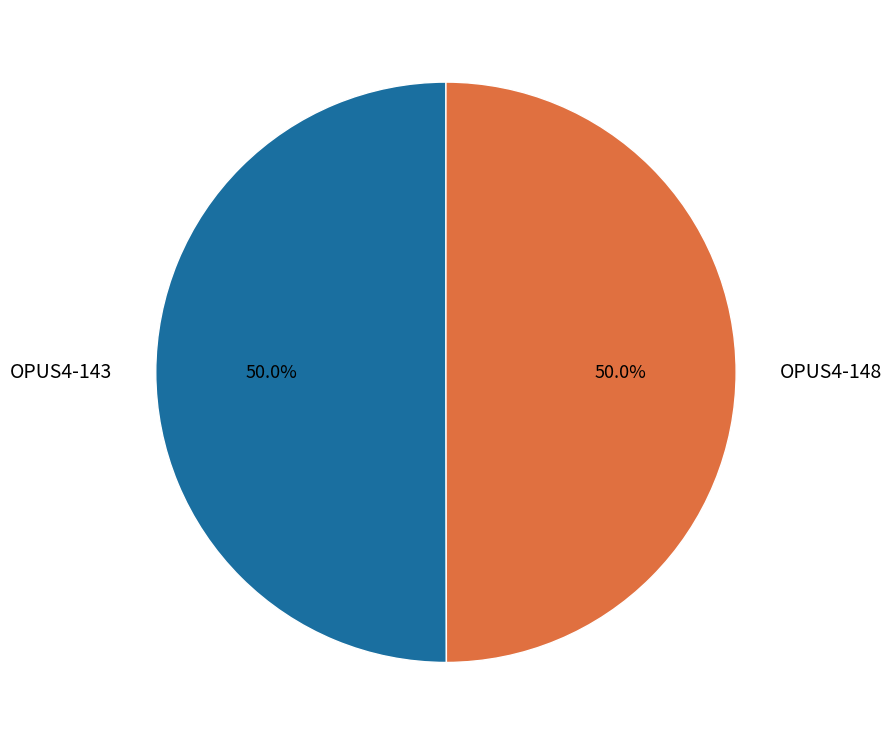

Combined, what portion of the pie is OPUS4-148 and OPUS4-143?

100.0%